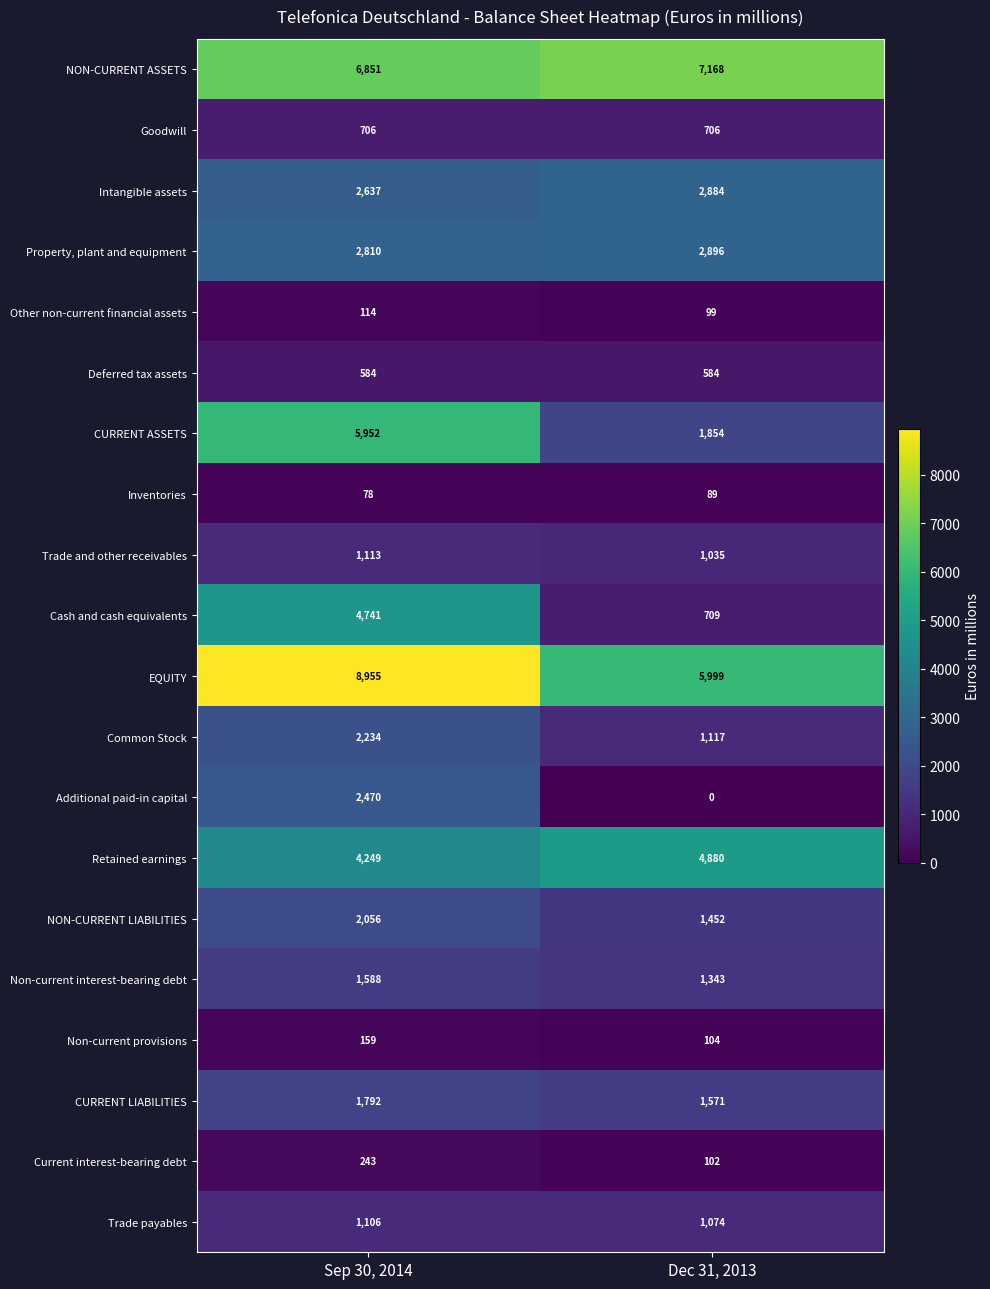

At Sep 30, 2014, list the series in order from largest to smallest.

EQUITY, NON-CURRENT ASSETS, CURRENT ASSETS, Cash and cash equivalents, Retained earnings, Property, plant and equipment, Intangible assets, Additional paid-in capital, Common Stock, NON-CURRENT LIABILITIES, CURRENT LIABILITIES, Non-current interest-bearing debt, Trade and other receivables, Trade payables, Goodwill, Deferred tax assets, Current interest-bearing debt, Non-current provisions, Other non-current financial assets, Inventories